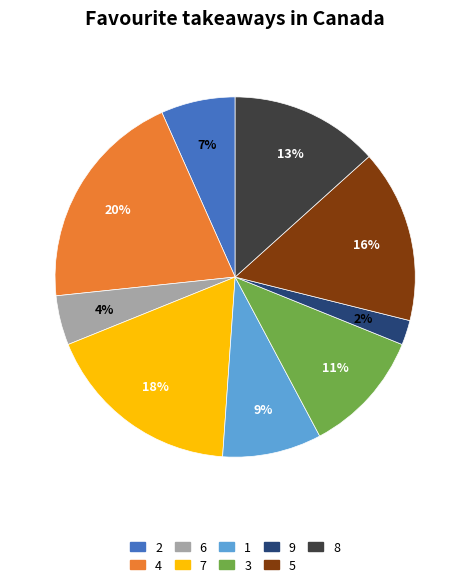

Is there any slice that represents more than half of the pie?

No